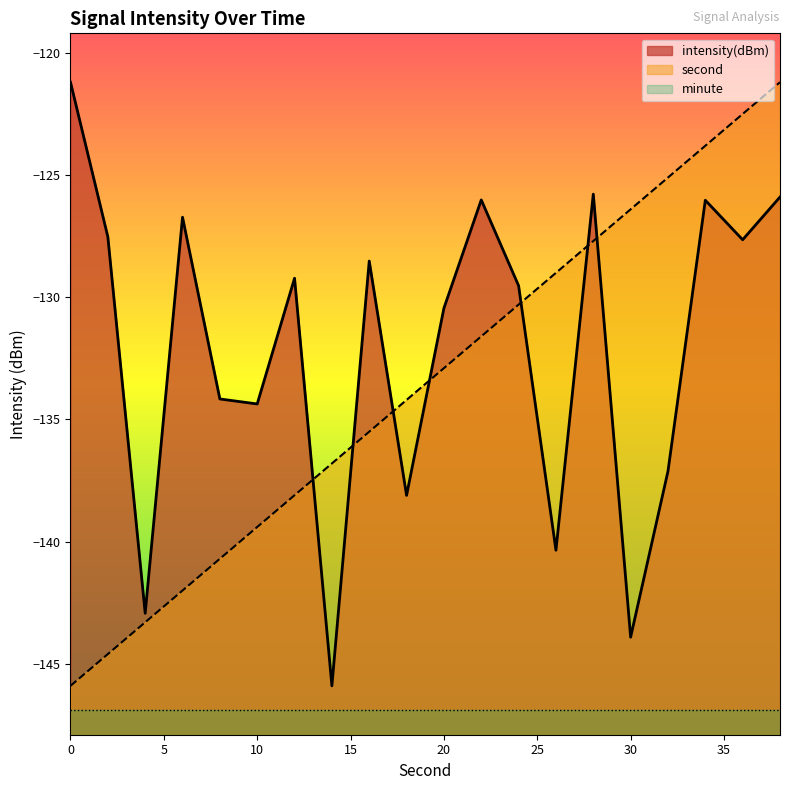

Which series has the largest total across all categories?

intensity(dBm)